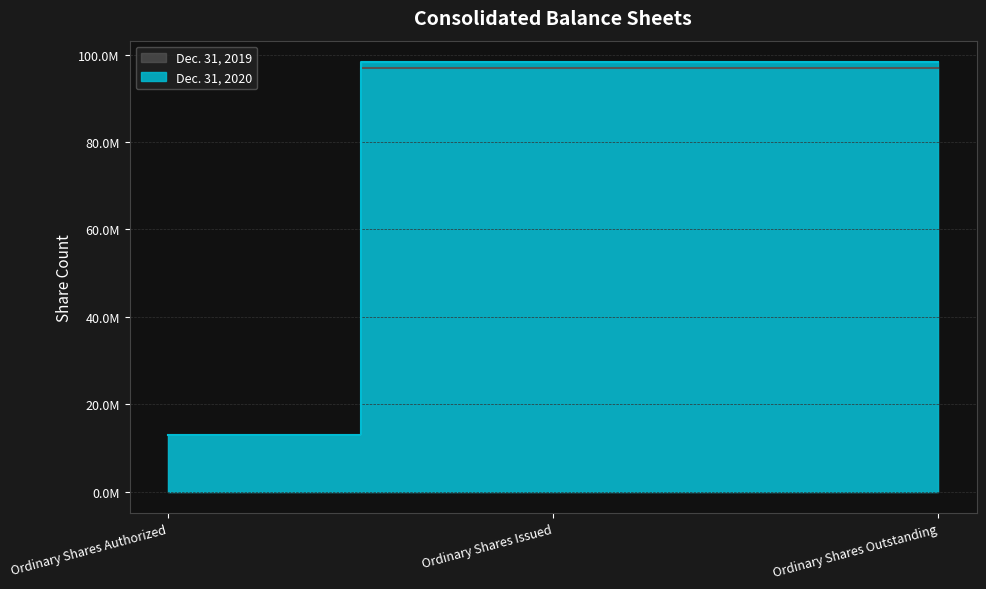

What is the total value across all series at Ordinary Shares Authorized?

26047703.0